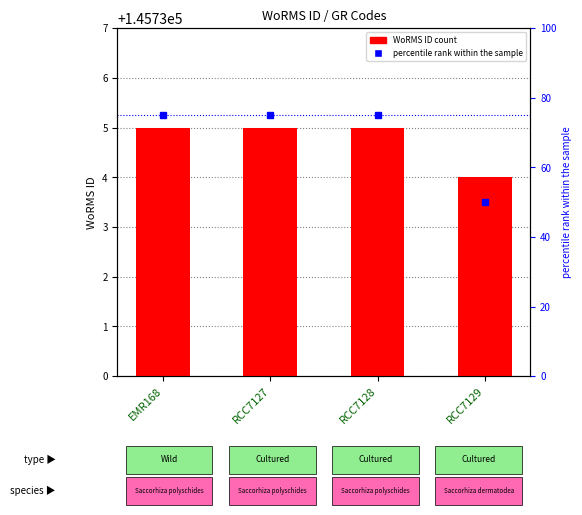

Reading left to right, transcribe all the data shown in this chart.

WoRMS ID: 145735	145735	145735	145734
percentile rank within the sample: 75	75	75	50